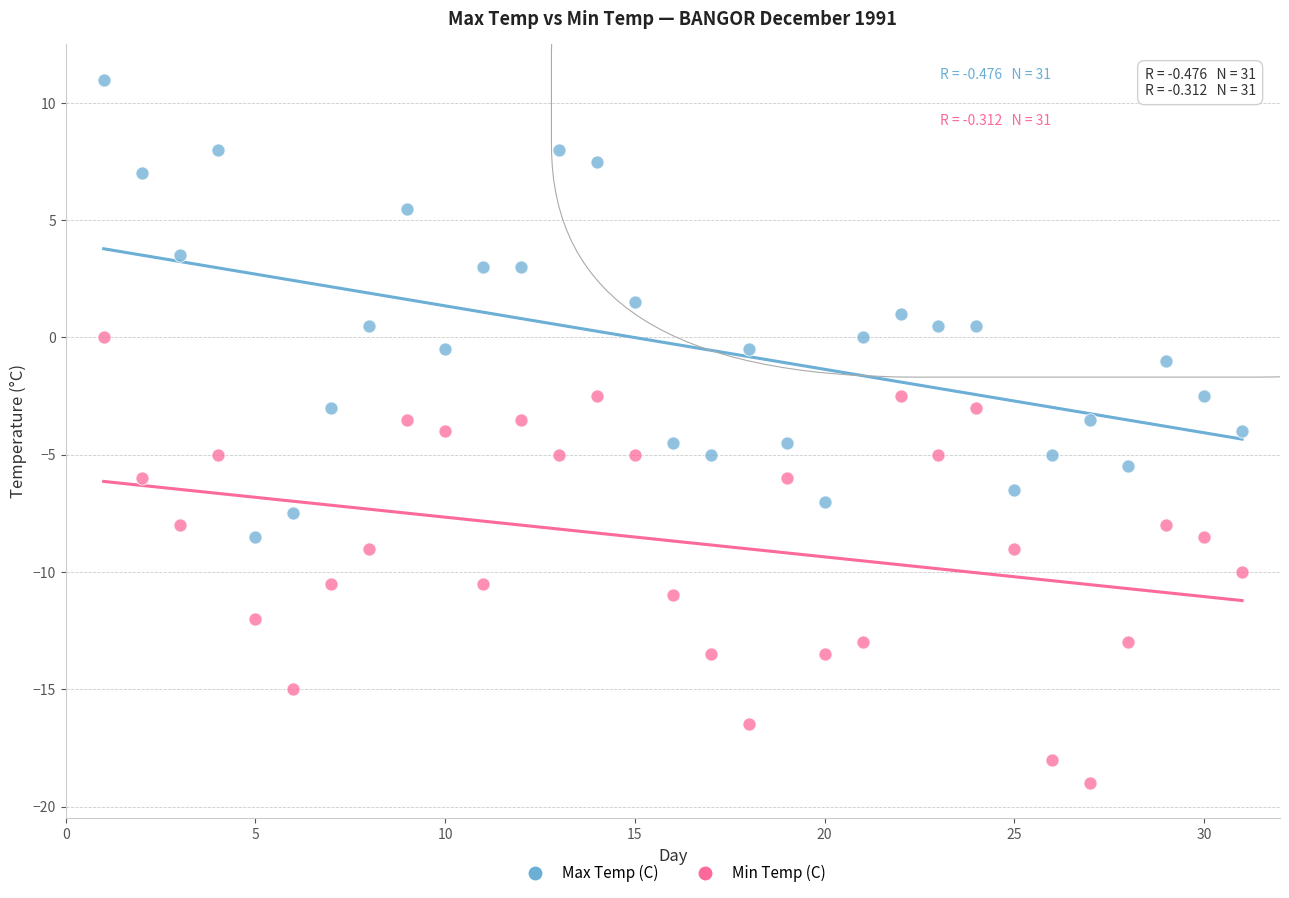

Which series reaches the maximum Y coordinate?

Max Temp (C)